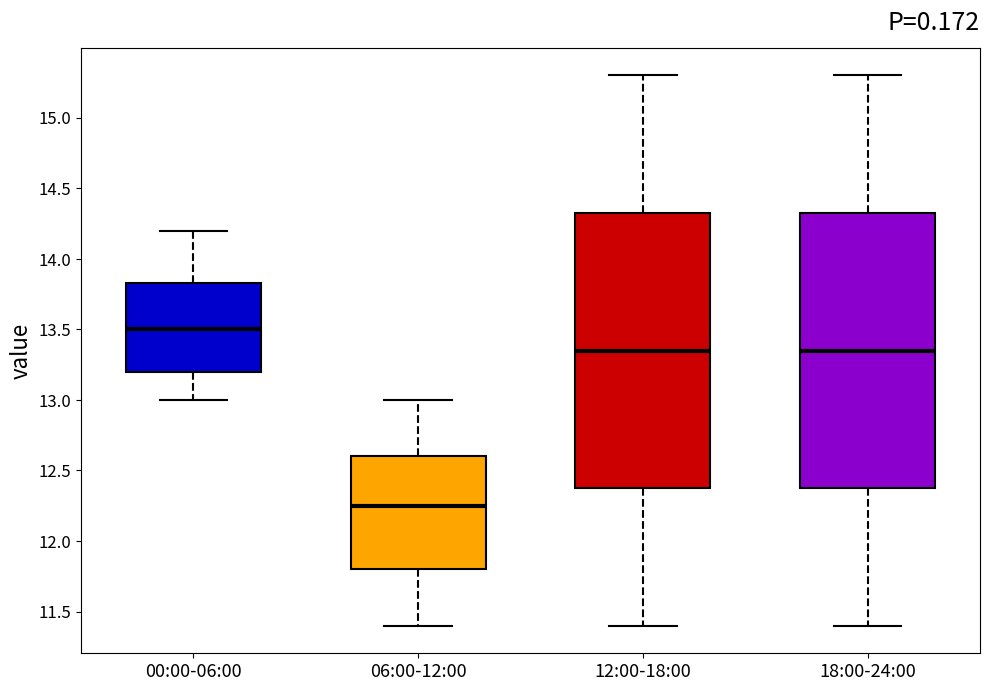

Which box has the lowest median line?

06:00-12:00